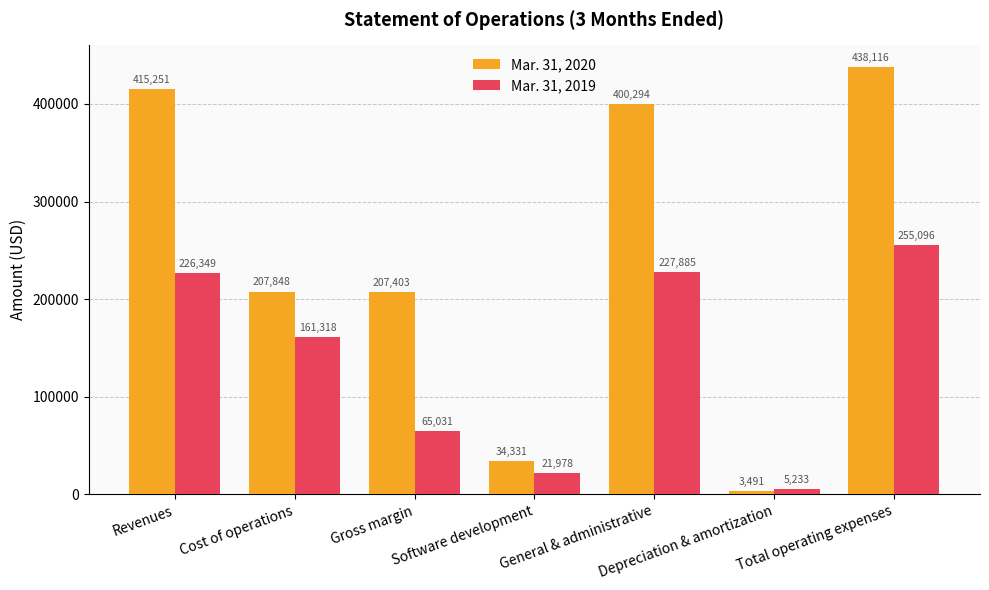

What is the spread (max minus min) of values at Revenues?

188902